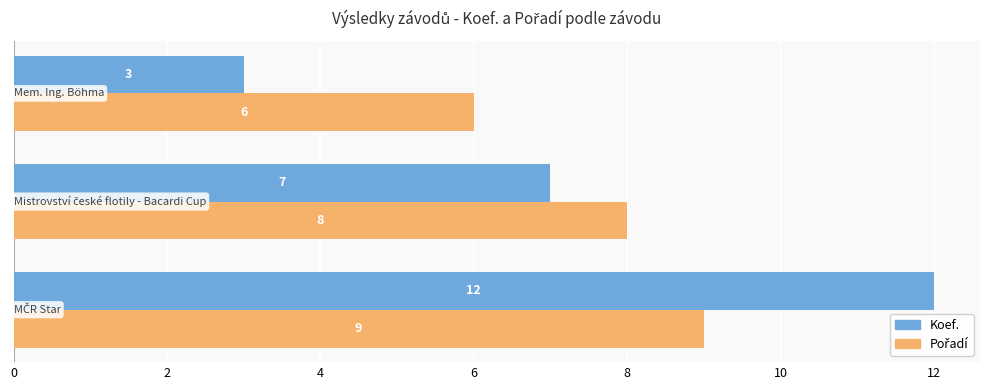

Count the Koef. values in the range 3 to 12.

3